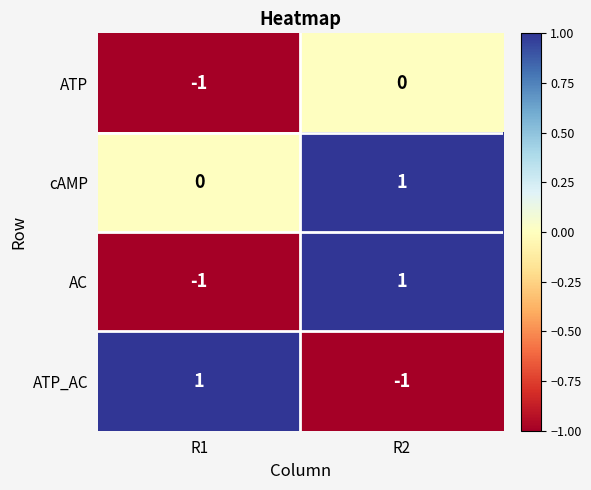

Where is cAMP nearest to the value 0?

R1